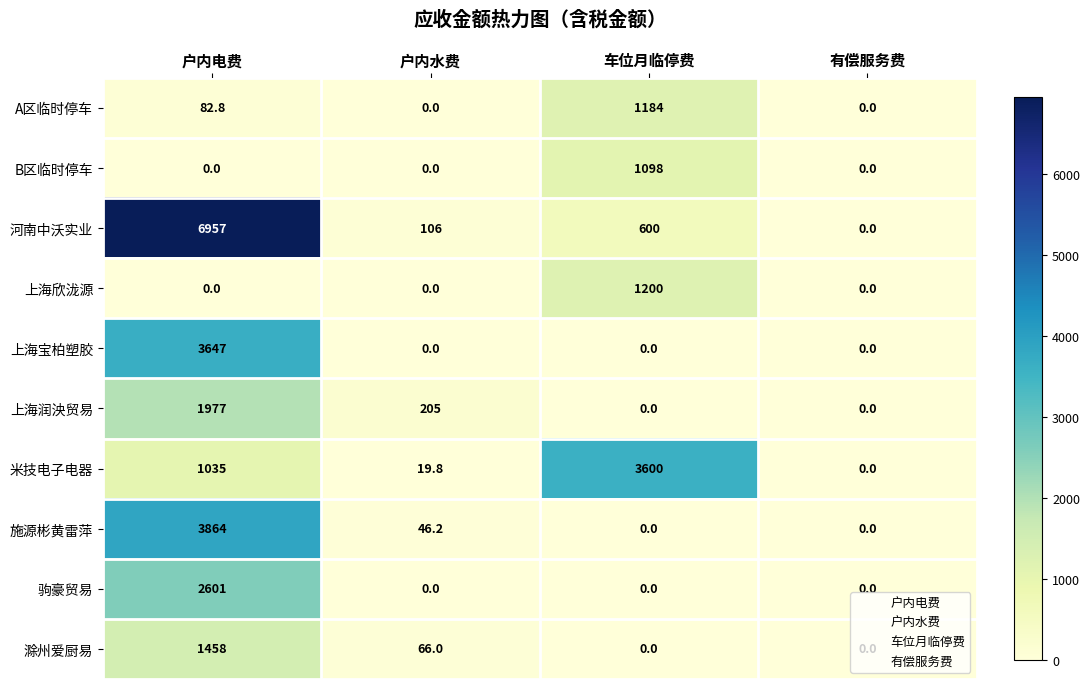

Rank the series by their maximum value, from lowest to highest.

B区临时停车, A区临时停车, 上海欣泷源, 滁州爱厨易, 上海润泱贸易, 驹豪贸易, 米技电子电器, 上海宝柏塑胶, 施源彬黄雷萍, 河南中沃实业